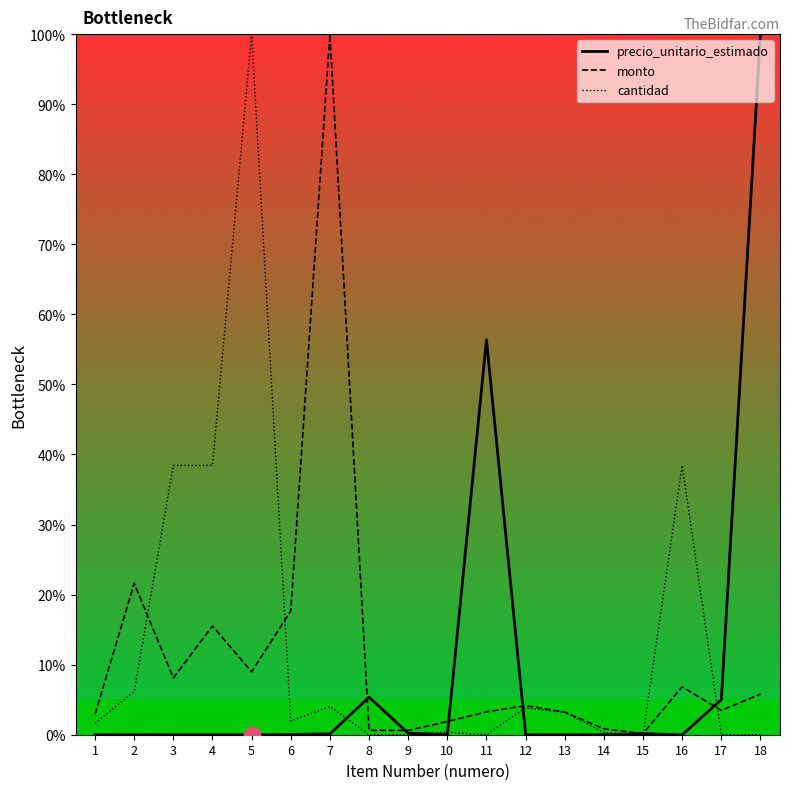

What are all the series names shown in the legend?

precio_unitario_estimado, monto, cantidad